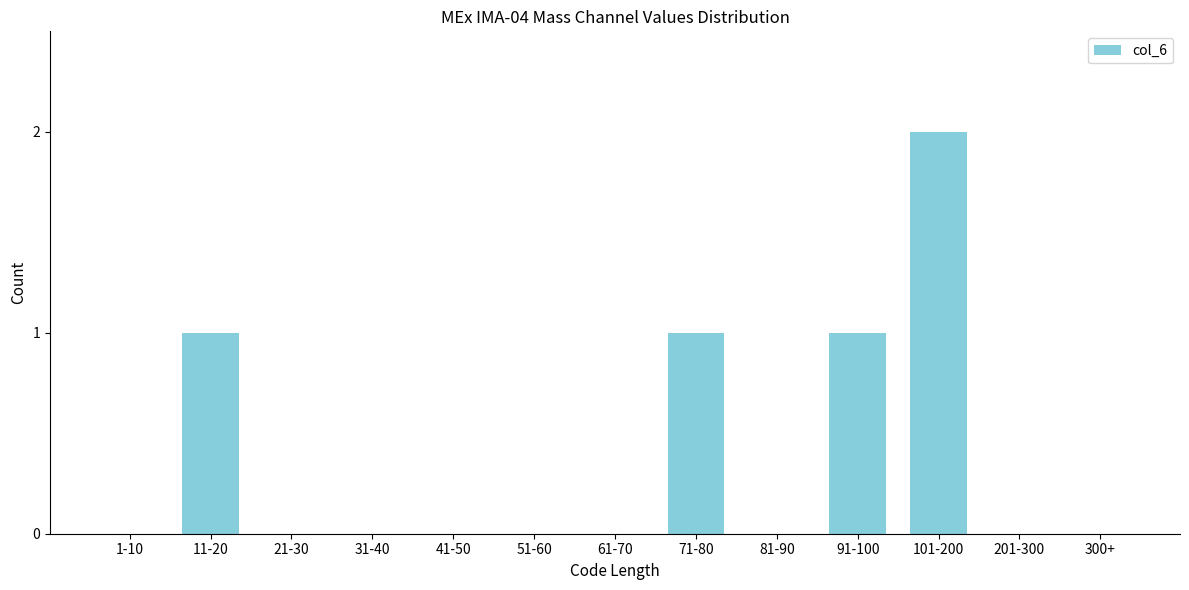

Reading right to left, transcribe all the data shown in this chart.

300+=0	201-300=0	101-200=2	91-100=1	81-90=0	71-80=1	61-70=0	51-60=0	41-50=0	31-40=0	21-30=0	11-20=1	1-10=0